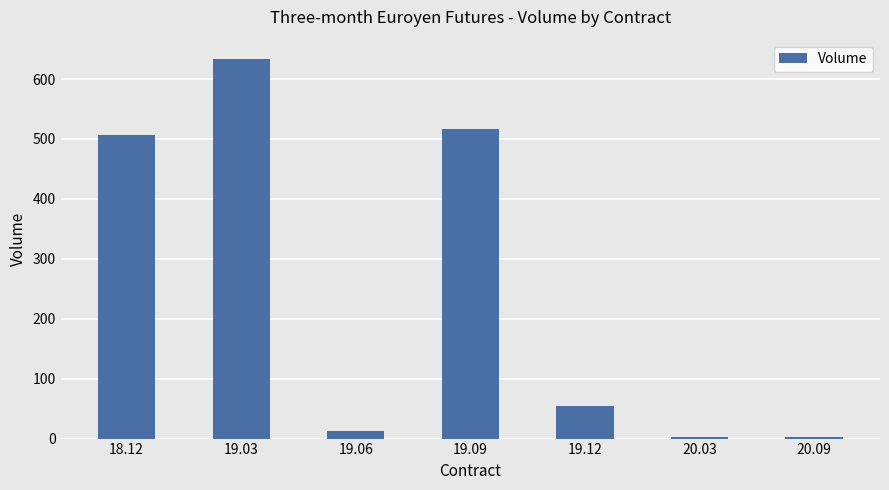

What position from the right is 19.09?

4